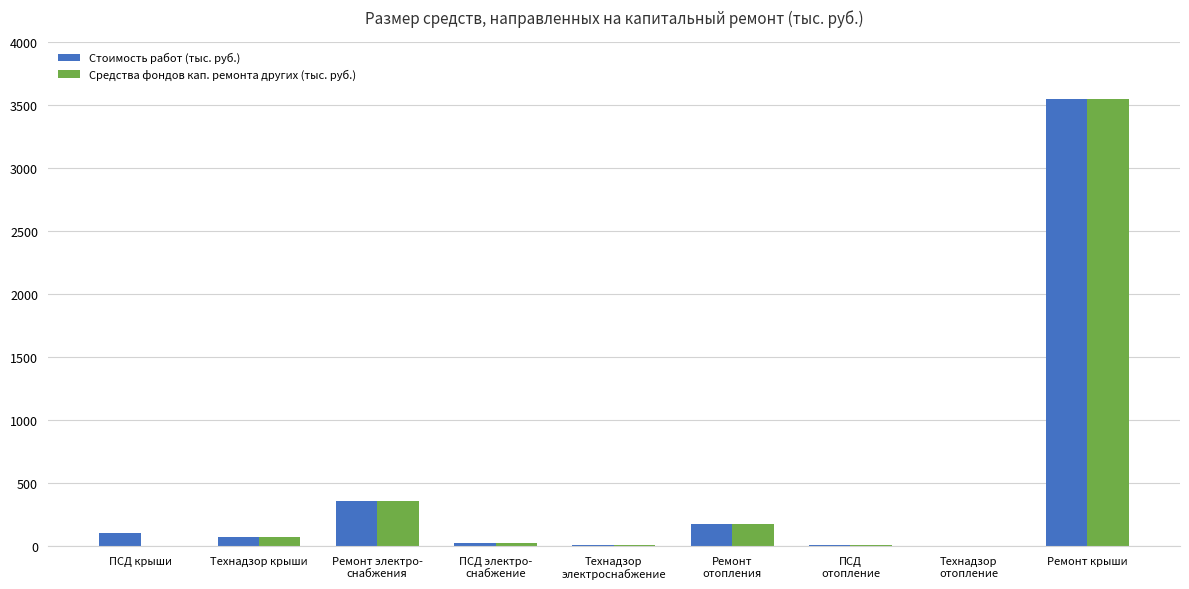

Read the Средства фондов кап. ремонта других (тыс. руб.) value at Ремонт крыши.

3549.0